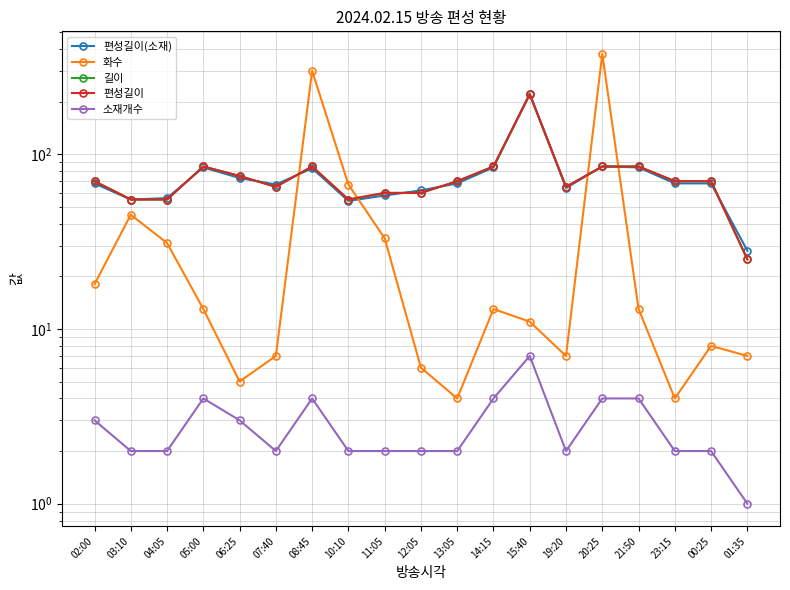

Between 13:05 and 14:15, which series saw the biggest shift?

편성길이(소재)